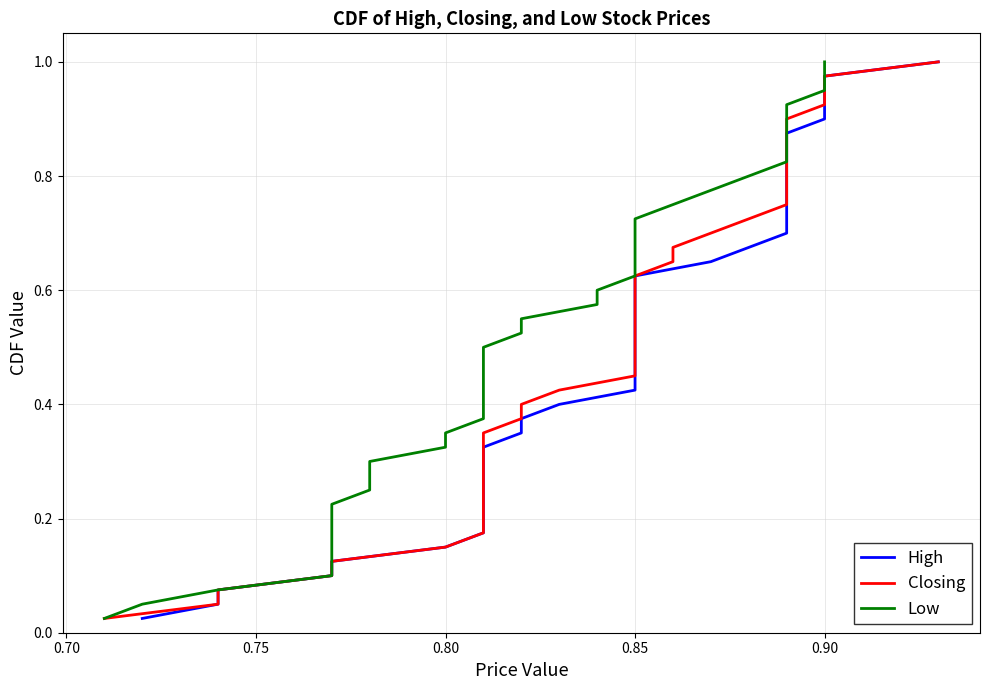

What are all the series names shown in the legend?

High, Closing, Low